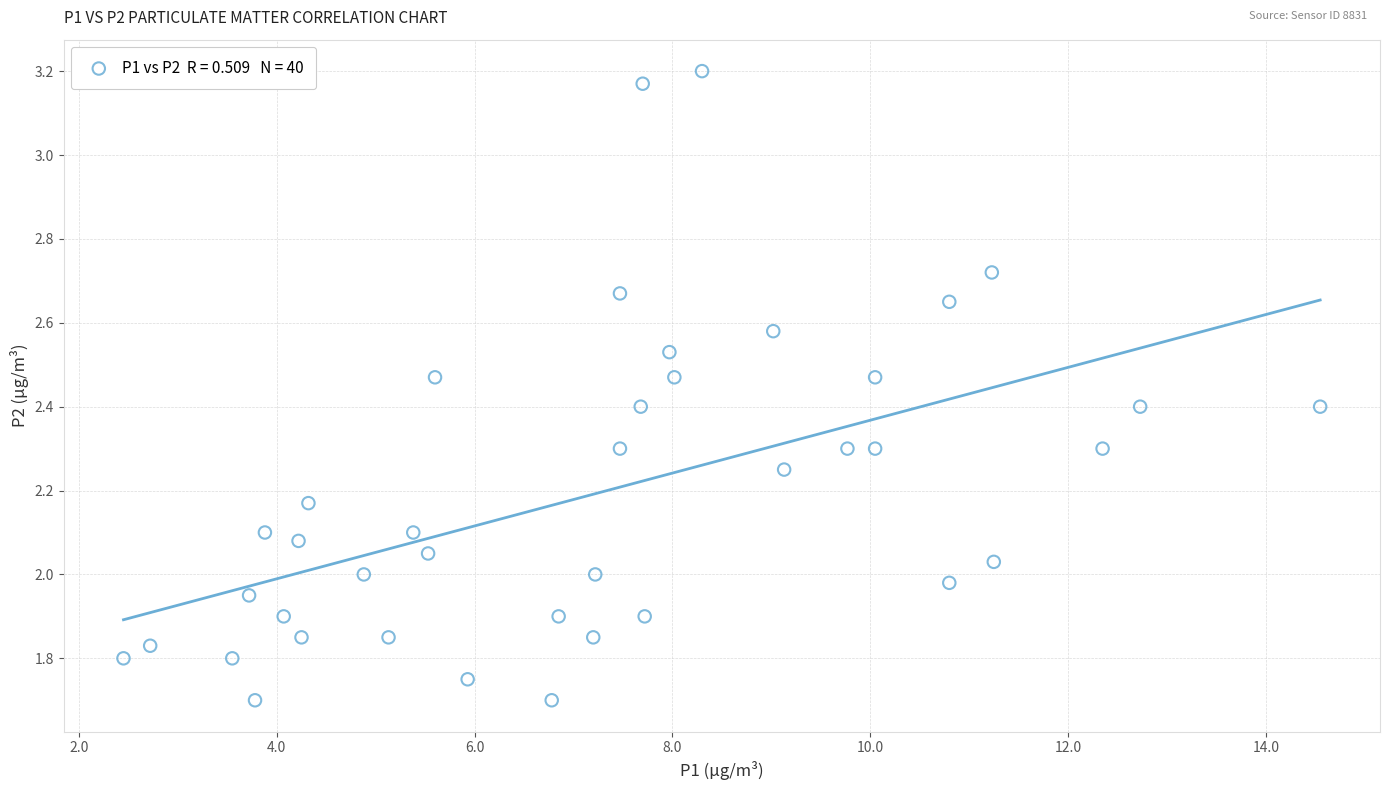

What is the range of Y values (max minus min)?

1.5